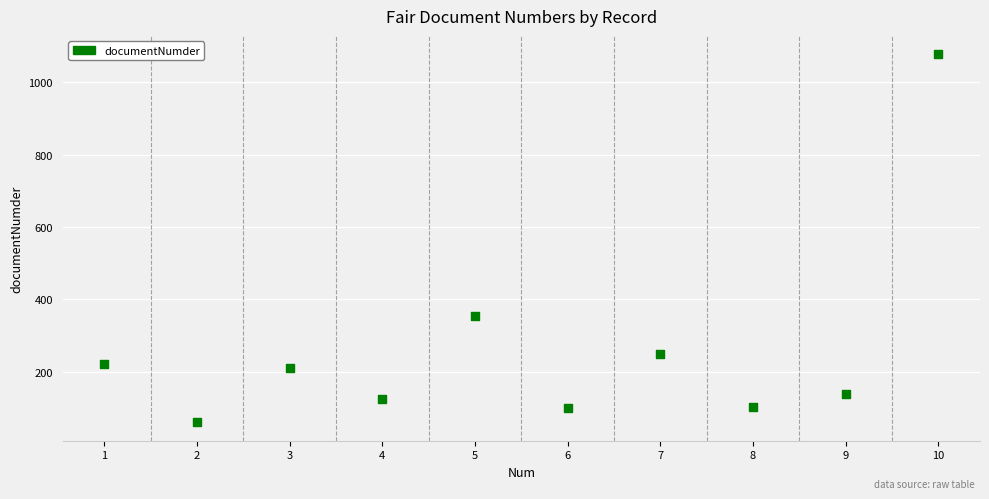

What Y value in the scatter plot is closest to 569?

353